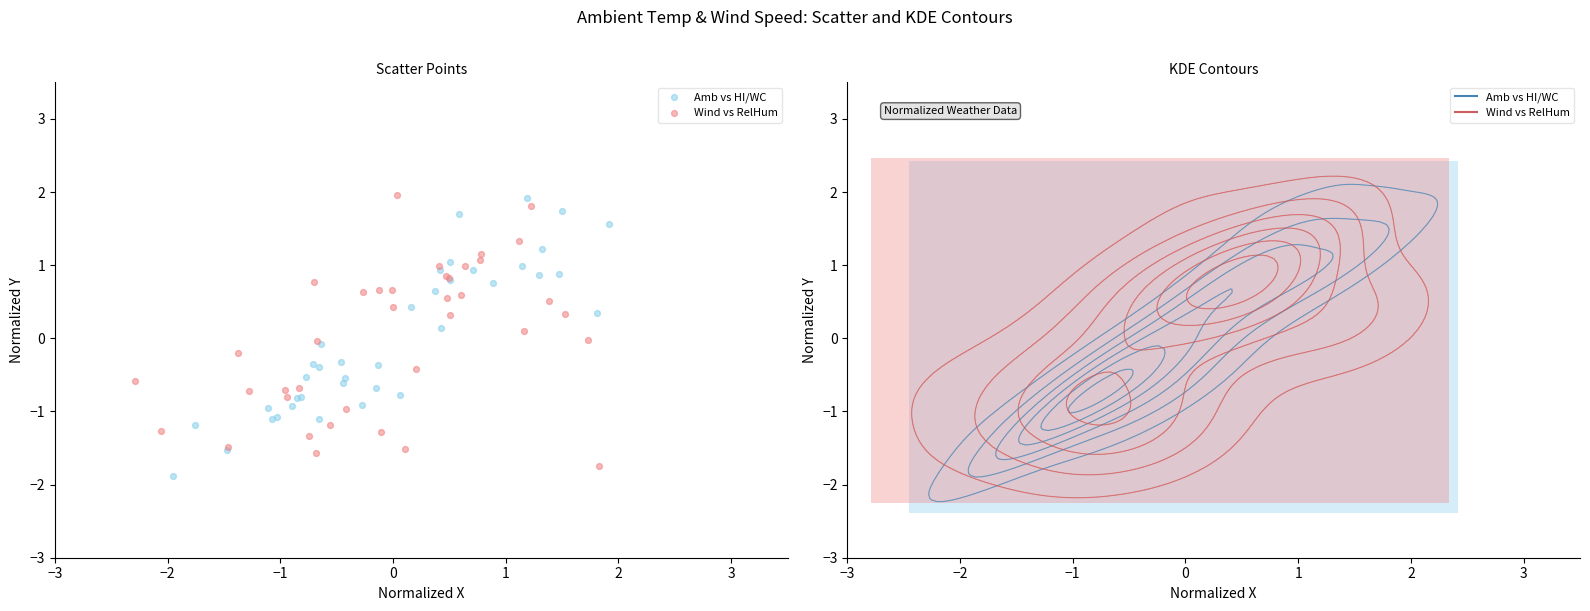

What are all the series names shown in the legend?

Amb vs HI/WC, Wind vs RelHum